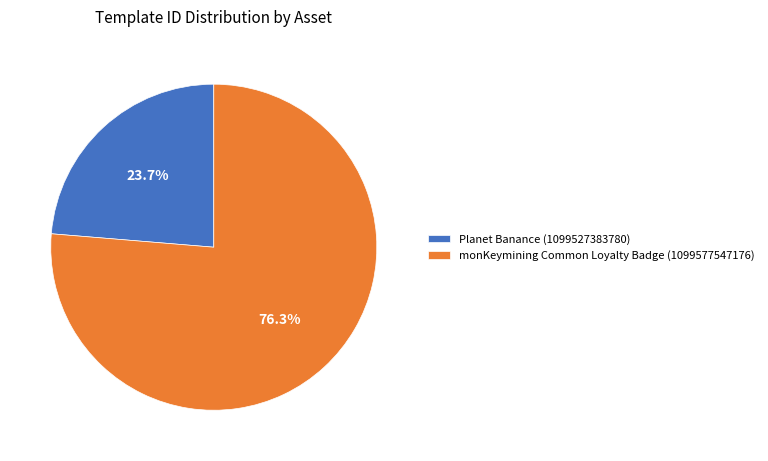

True or false: Planet Banance (1099527383780) accounts for 9% of the total.

False